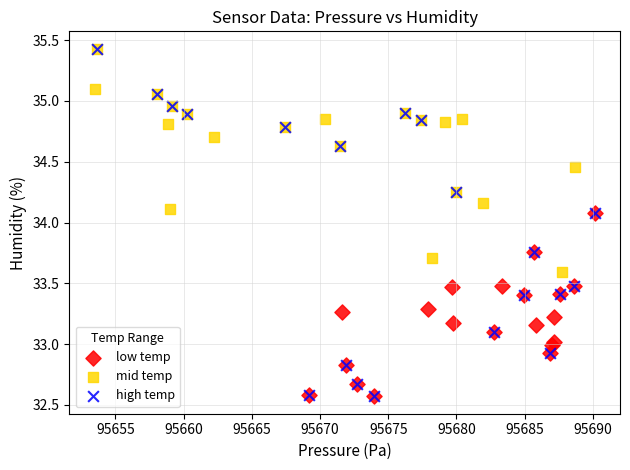

Which series has the largest Y range (max minus min)?

high temp